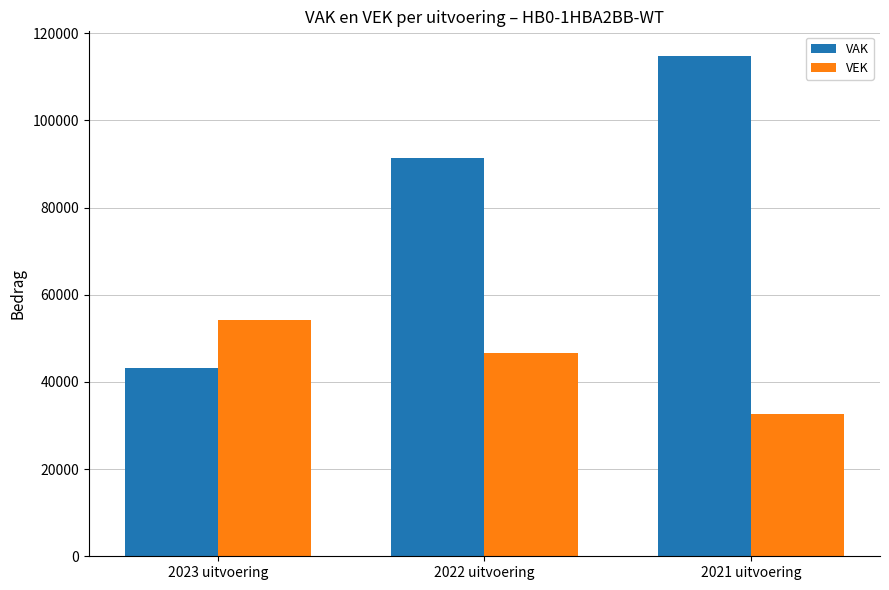

Is it true that VAK equals 91380 at 2022 uitvoering?

True